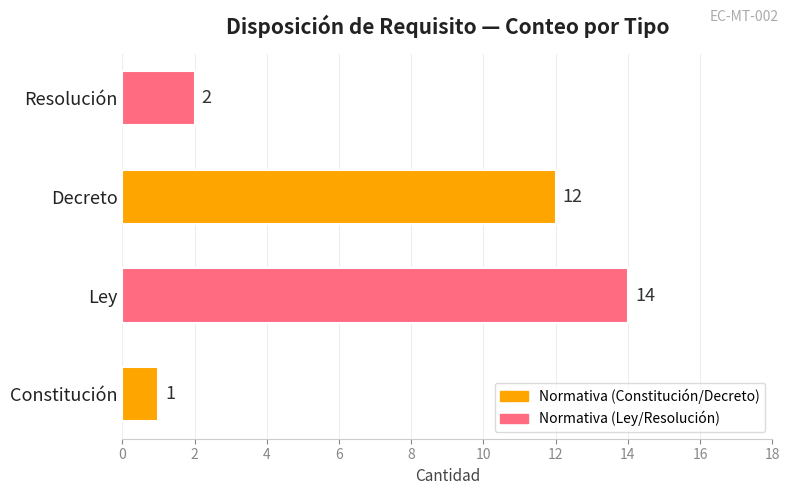

Count the number of categories in the chart.

4